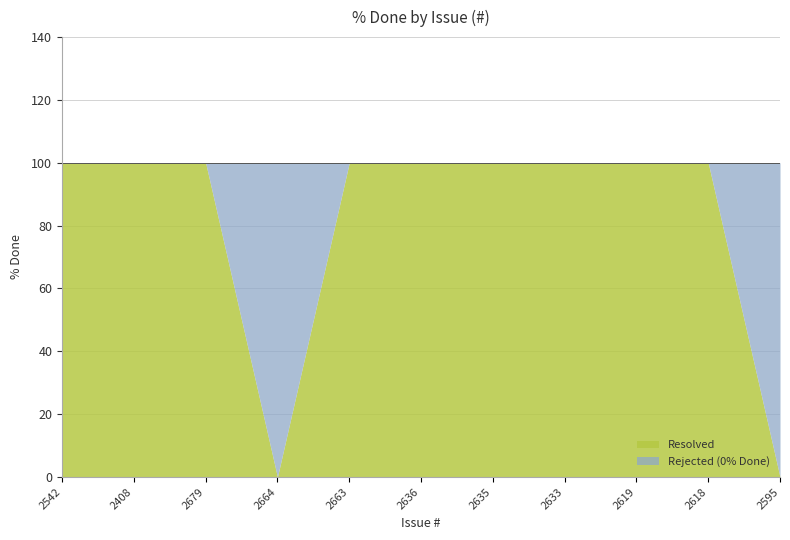

How many points are lower than both their immediate neighbors (excluding endpoints)?

1